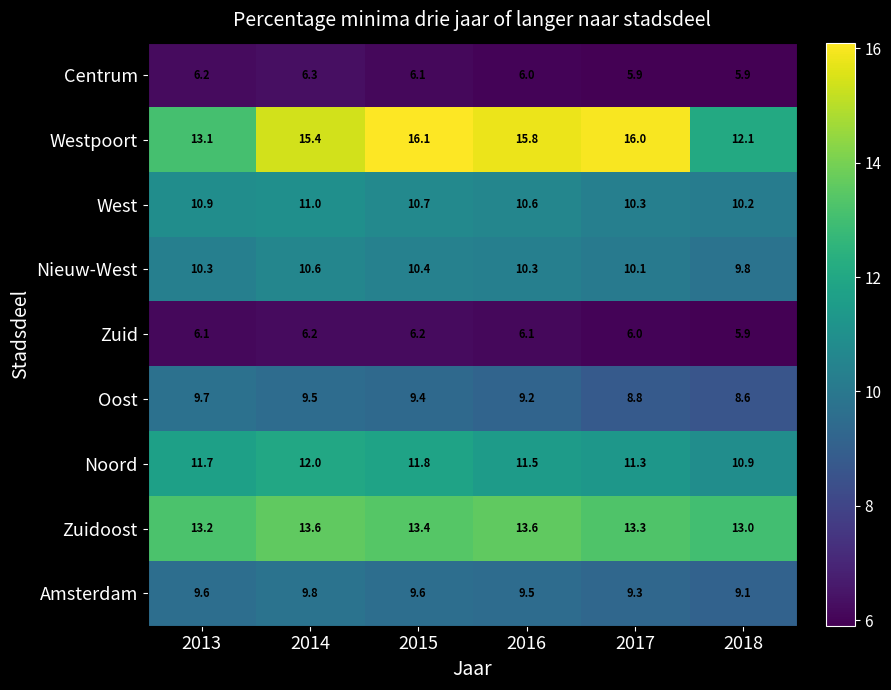

The West series shows 14.8 at 2016. True or false?

False